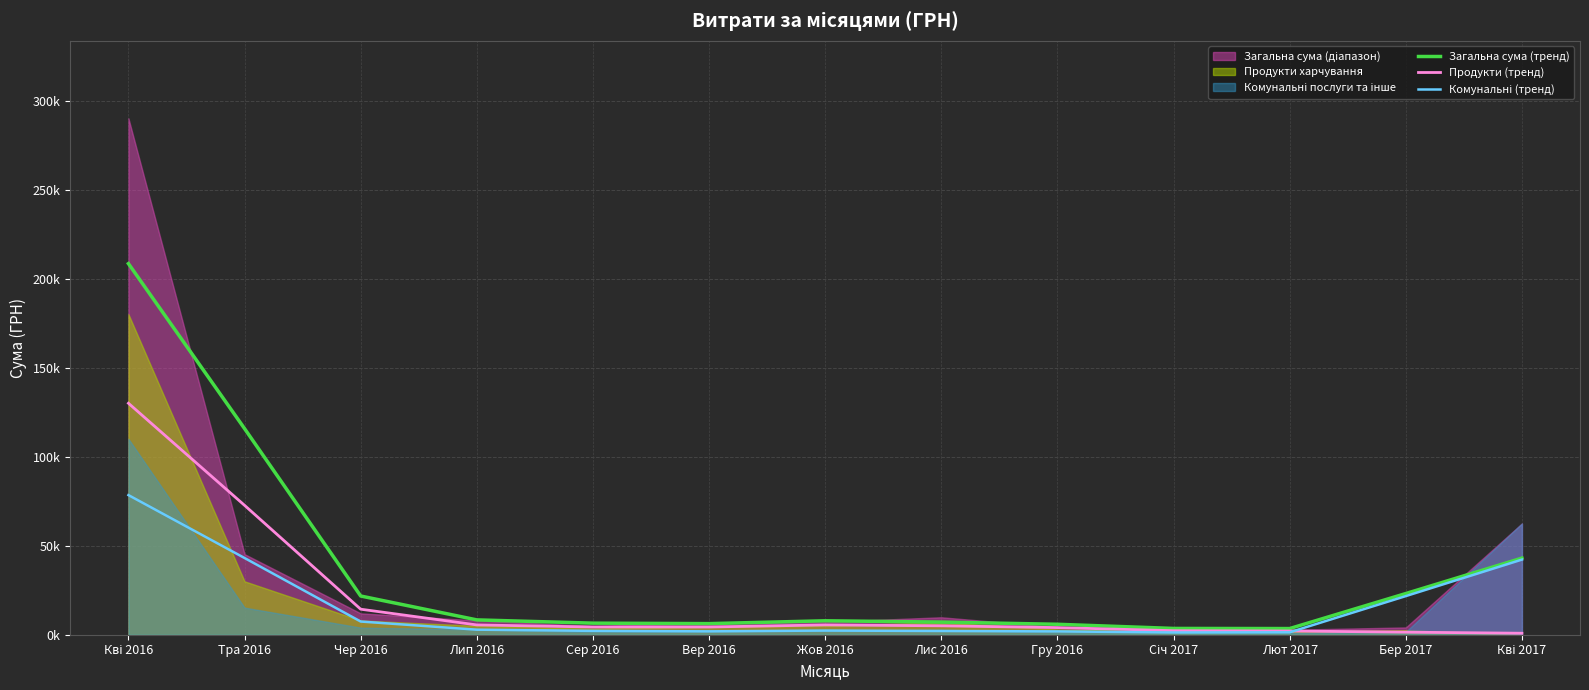

At which category is the sum across all series the highest?

Кві 2016